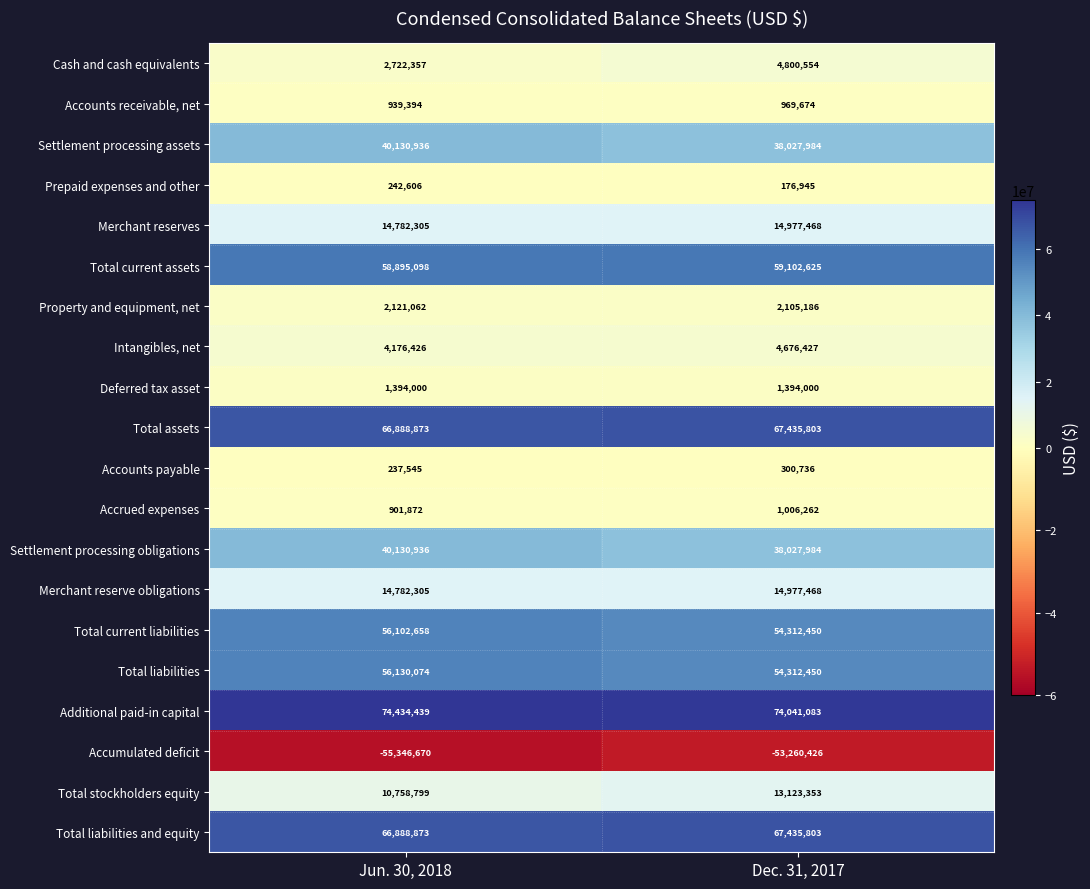

What is the spread (max minus min) of values at Jun. 30, 2018?

129781109